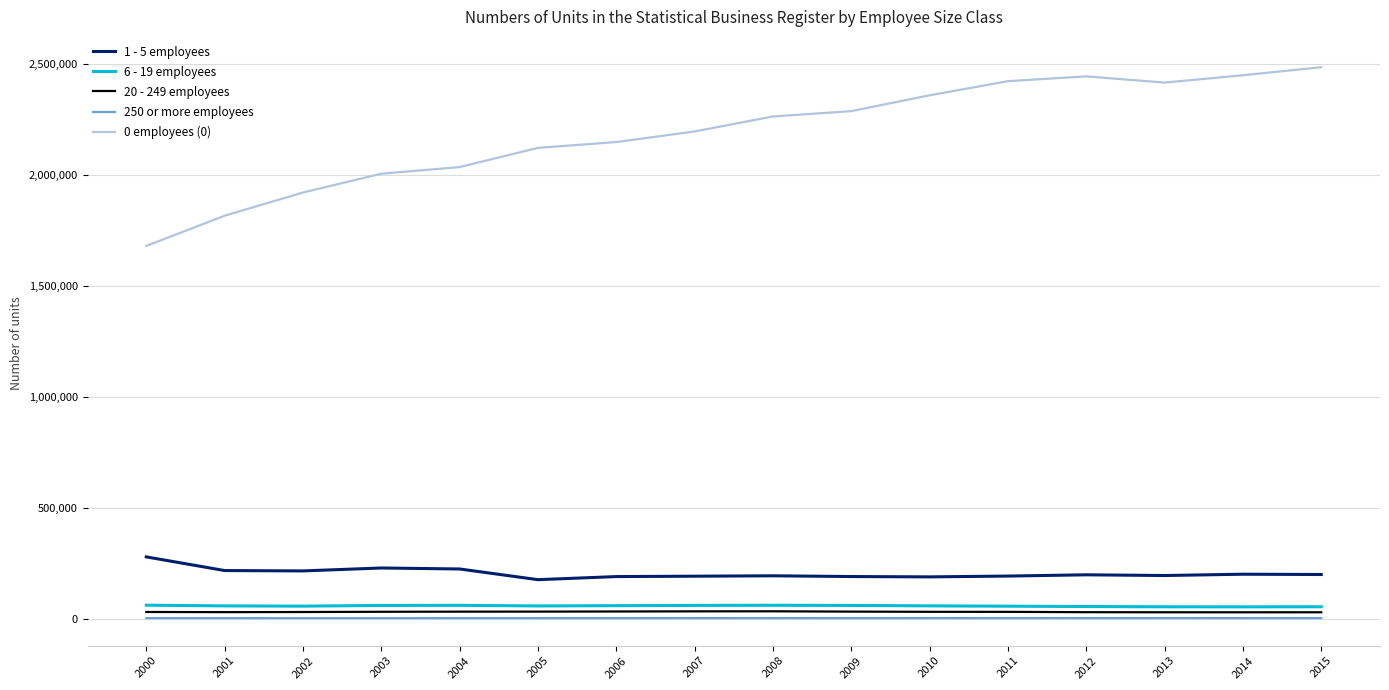

Which series has the largest total across all categories?

0 employees (0)